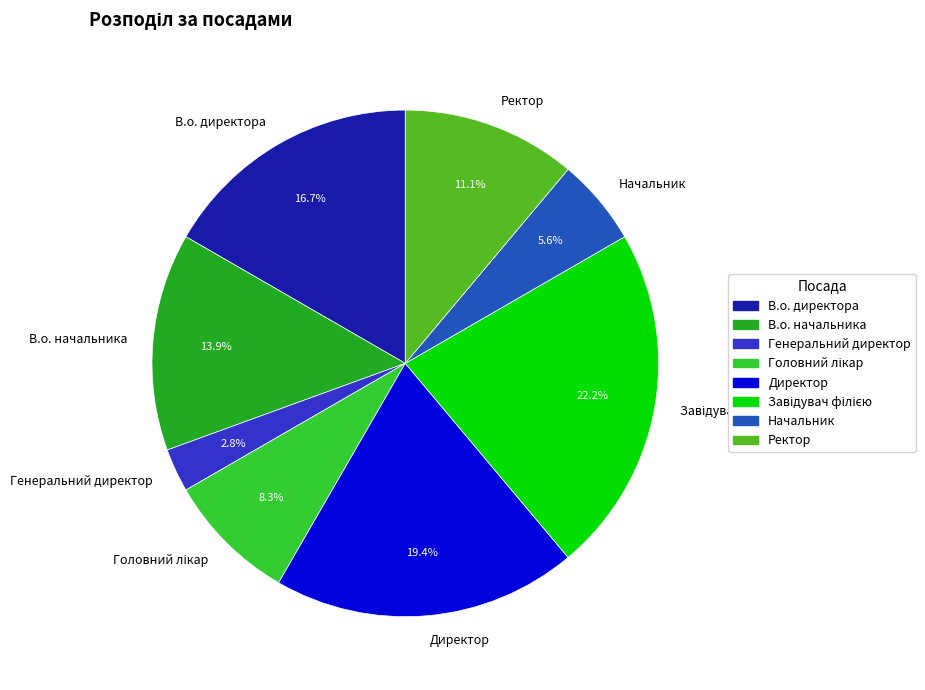

Which slice is the smallest?

Генеральний директор